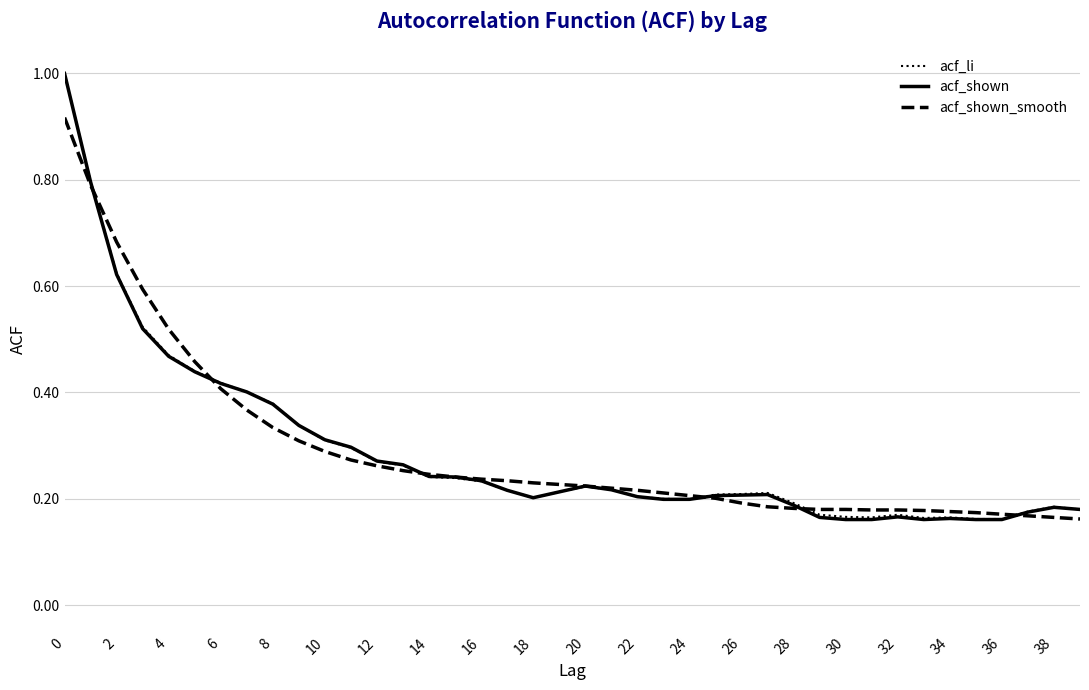

What is the greatest value displayed?

1.0